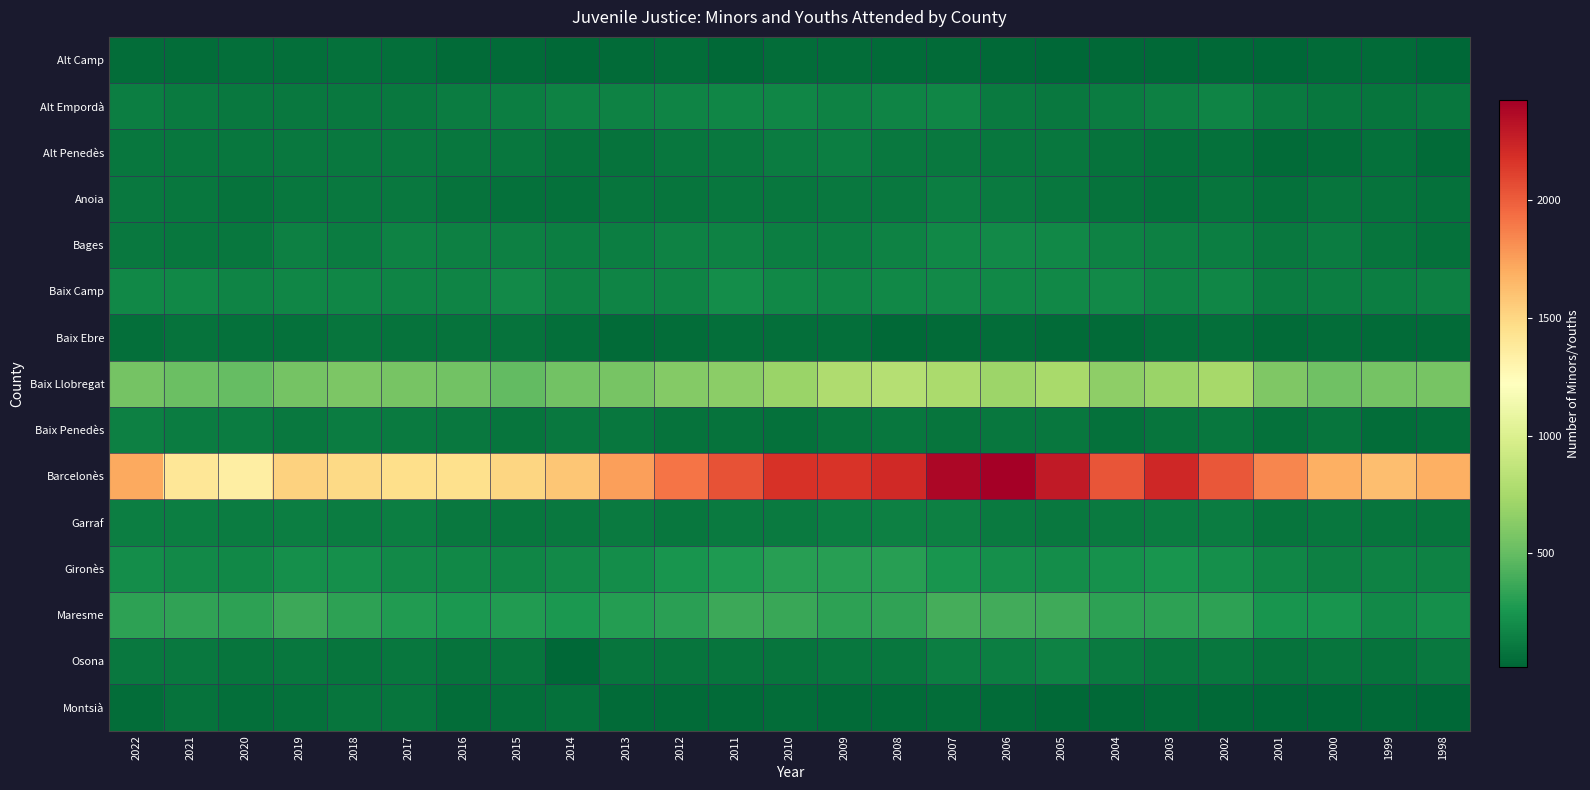

At which category is the sum across all series the highest?

2007